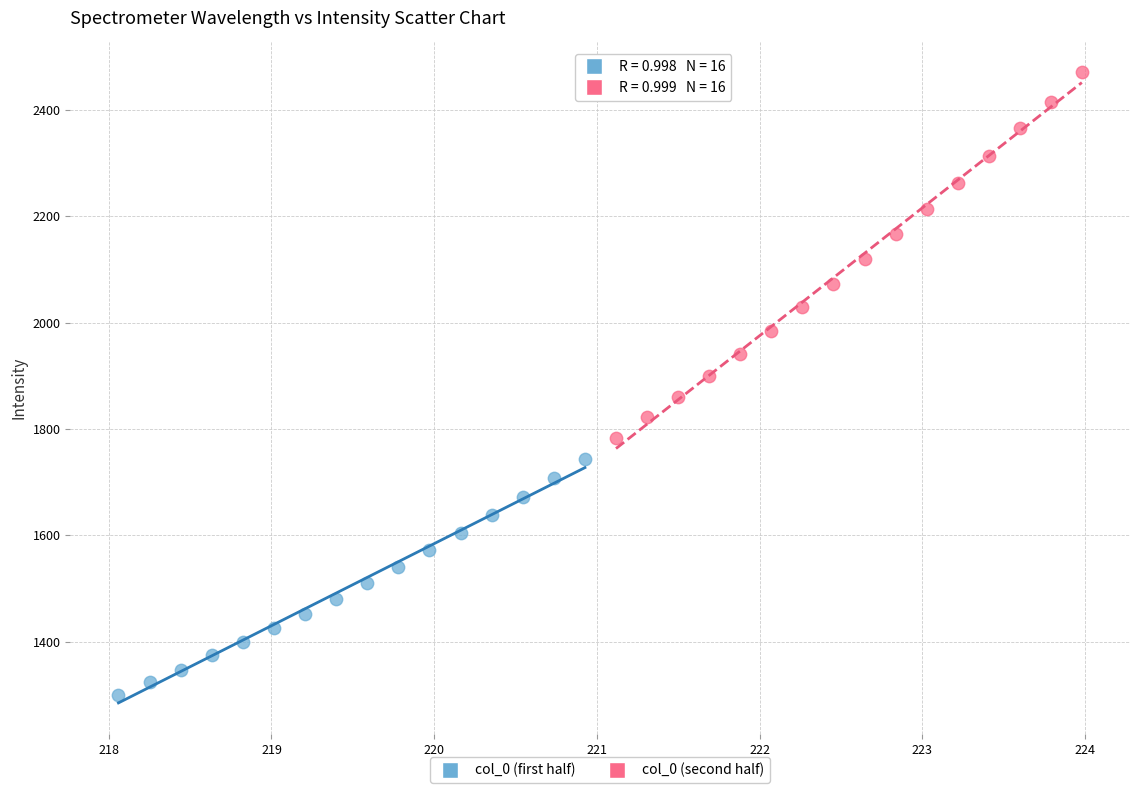

Which series reaches the minimum Y coordinate?

col_0 (first half)